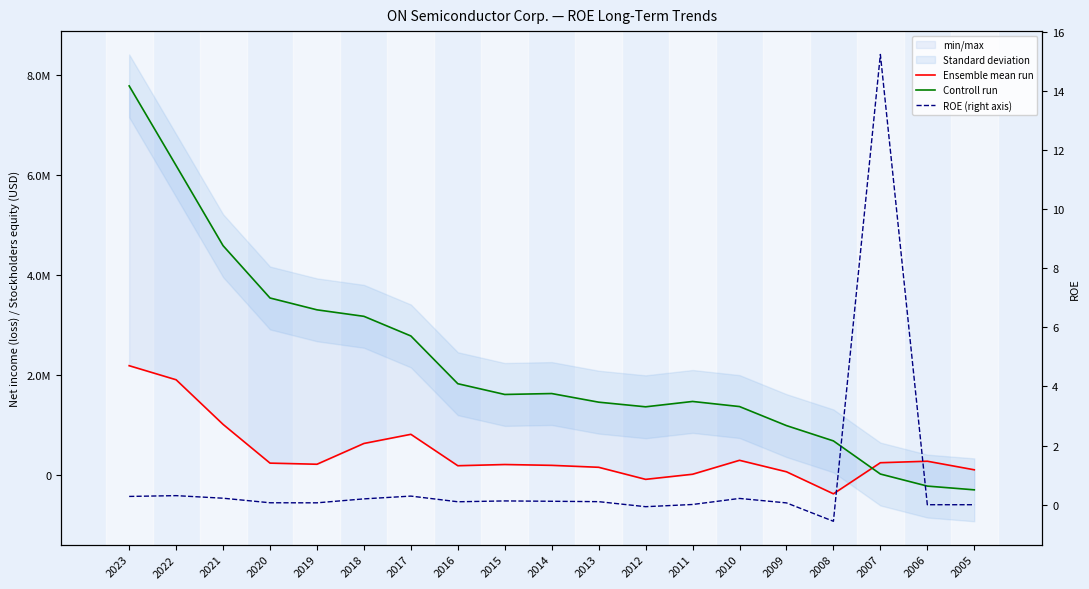

Is it true that ROE (right axis) equals -0.0 at 2012?

False